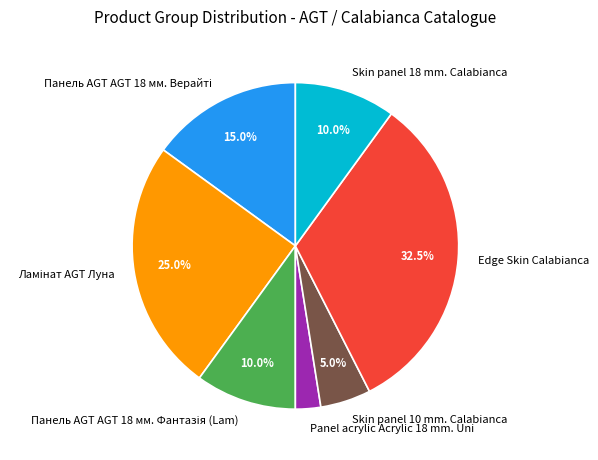

How much of the chart is everything except Skin panel 18 mm. Calabianca?

90.0%